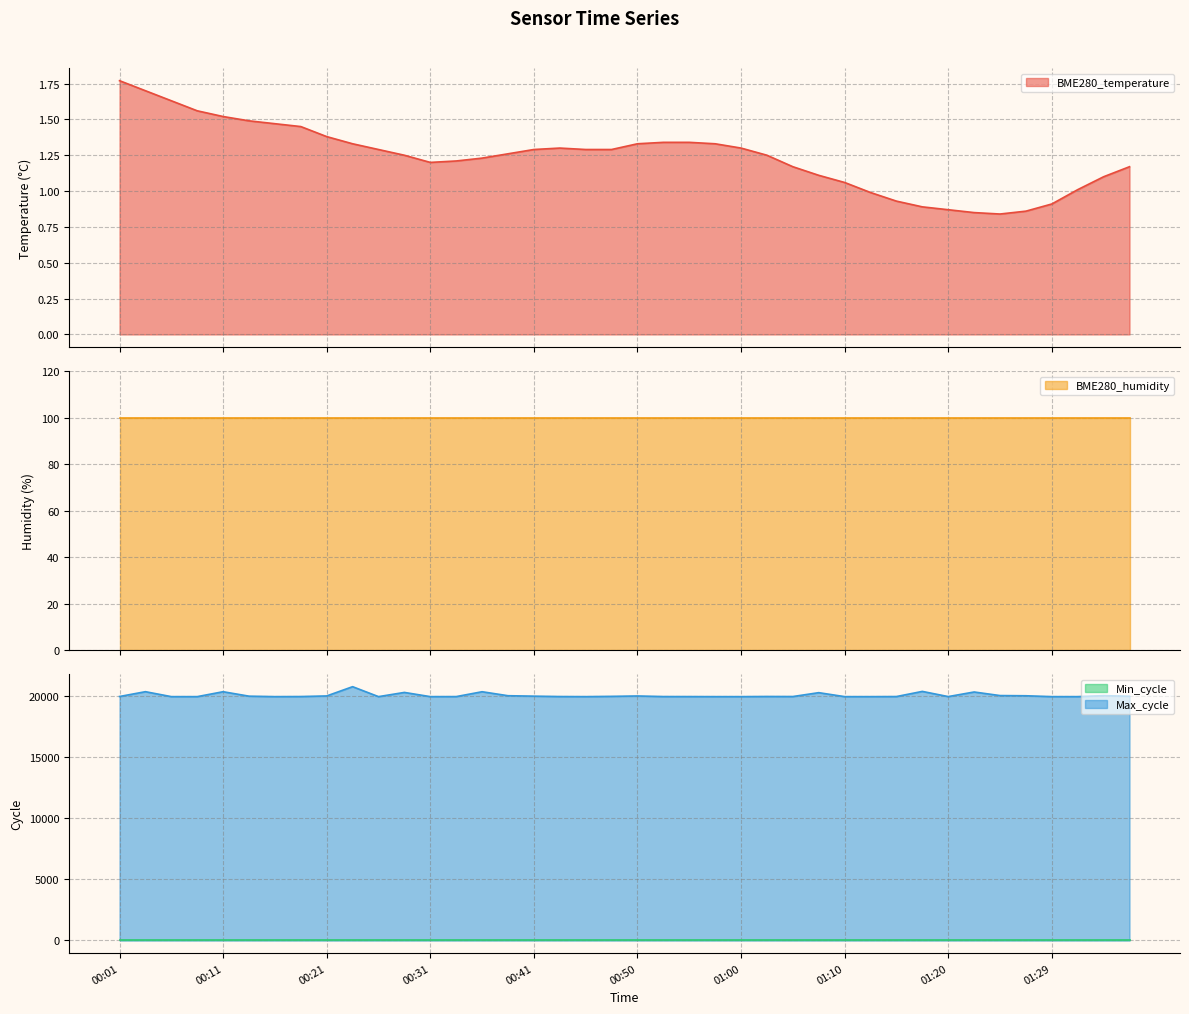

What is the highest value of the Max_cycle series?

20725